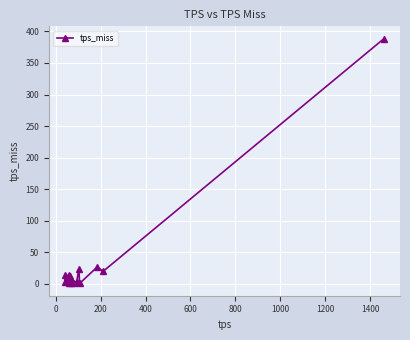

What is the maximum value shown in the chart?

388.7